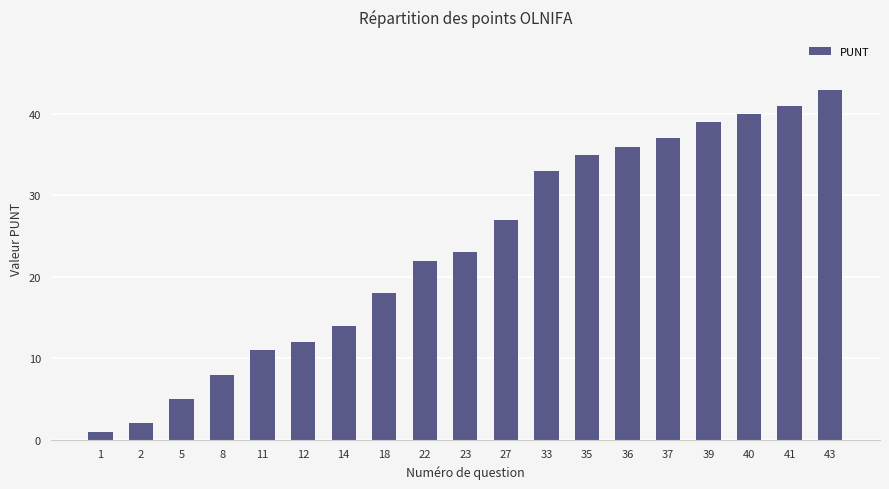

At which label is the value closest to 22?

22